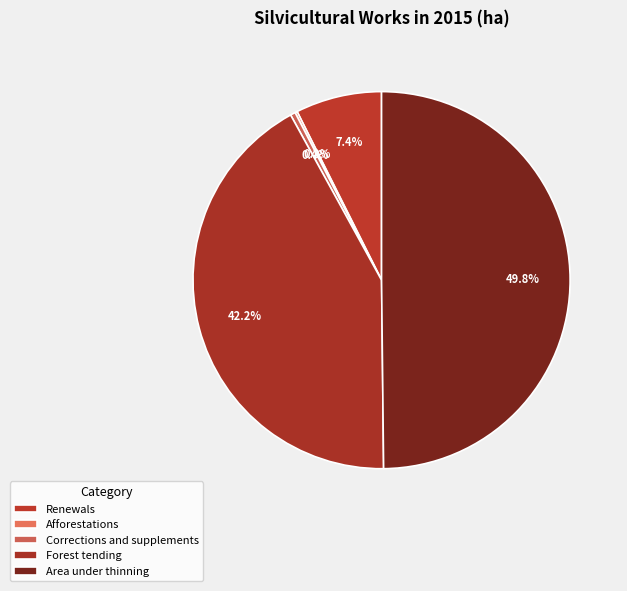

What is the largest slice in the pie chart?

Area under thinning